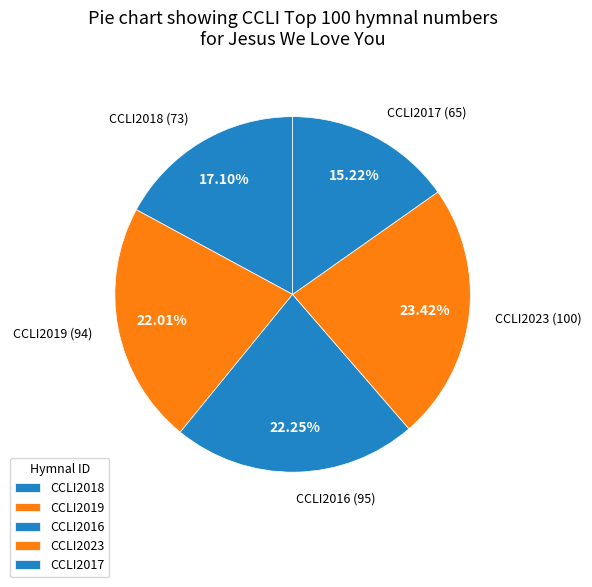

Combined, what portion of the pie is CCLI2019 and CCLI2016?

44.3%